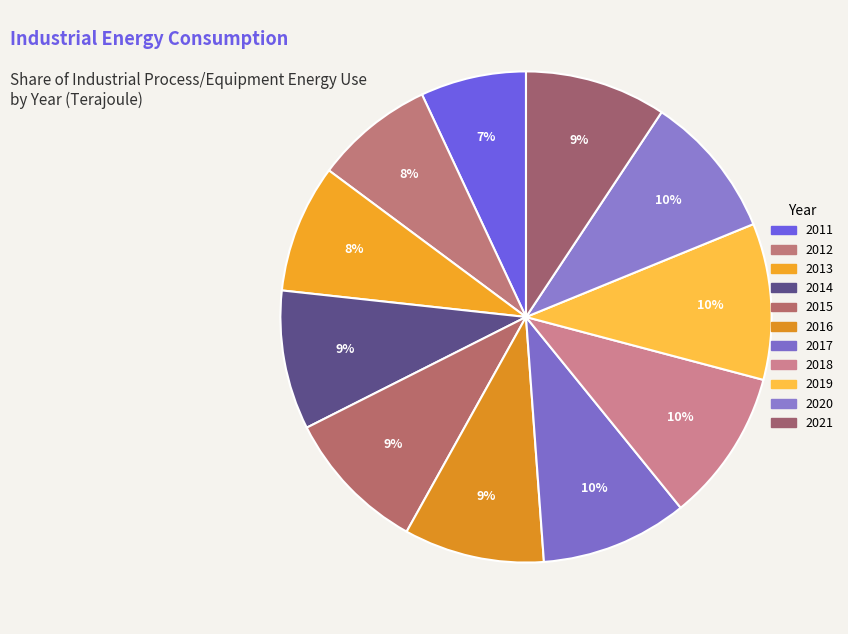

To the nearest percent, what percentage of the pie is 2021?

9%